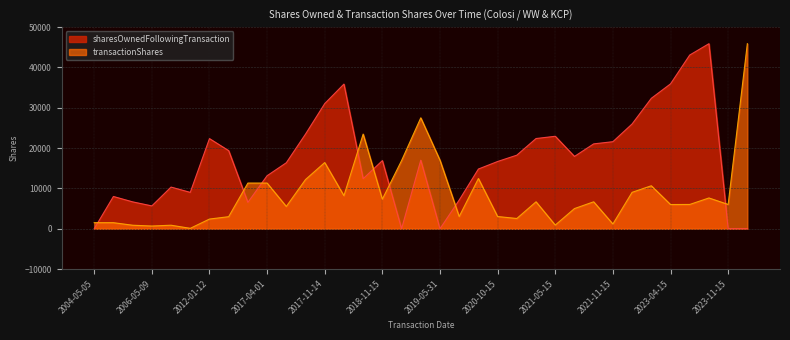

Rank the series by their average value, from highest to lowest.

sharesOwnedFollowingTransaction, transactionShares